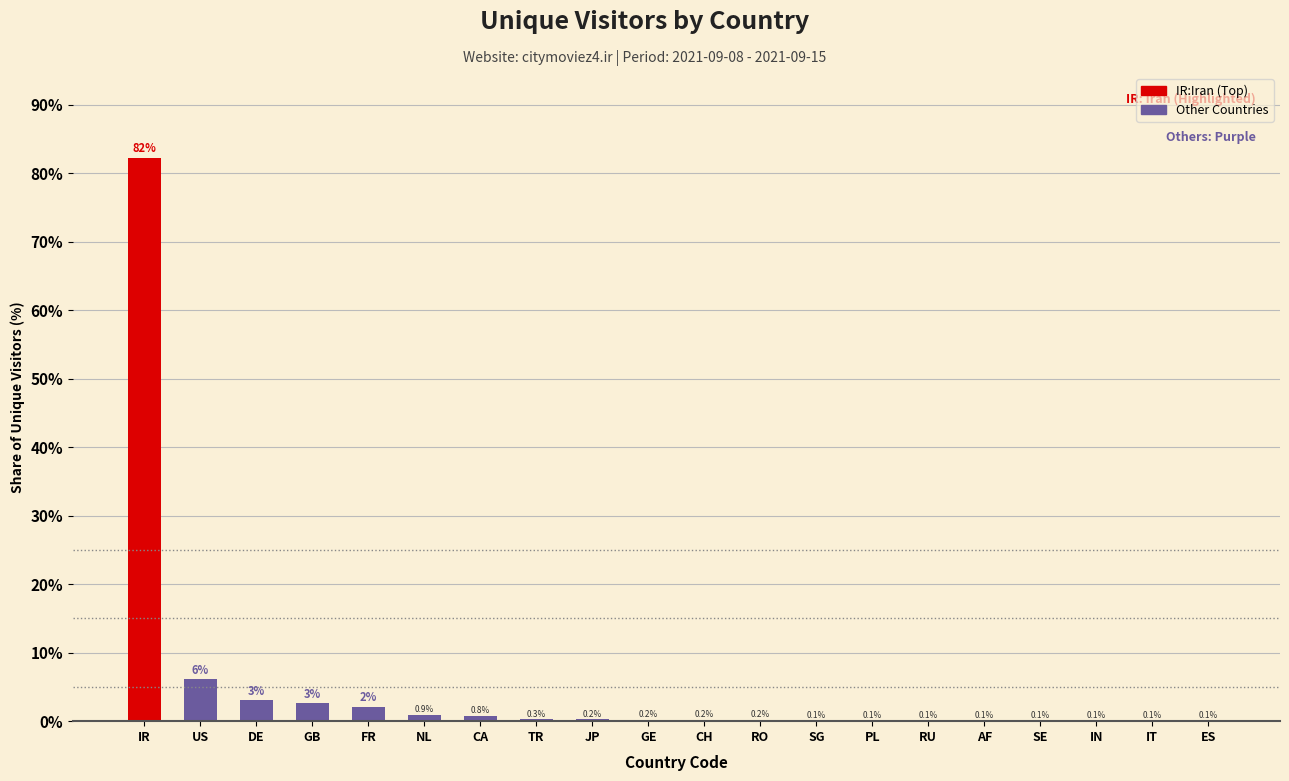

What is the sum of all values?

100.0